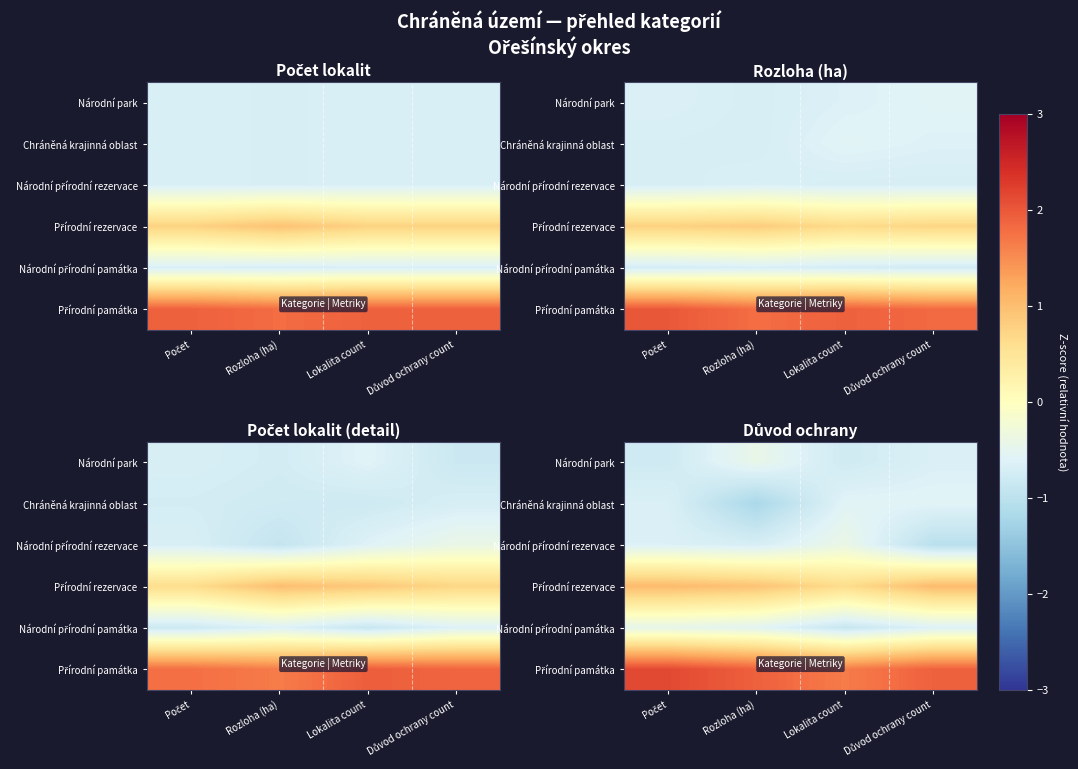

Between Důvod ochrany count and Lokalita count, which is larger?

Důvod ochrany count